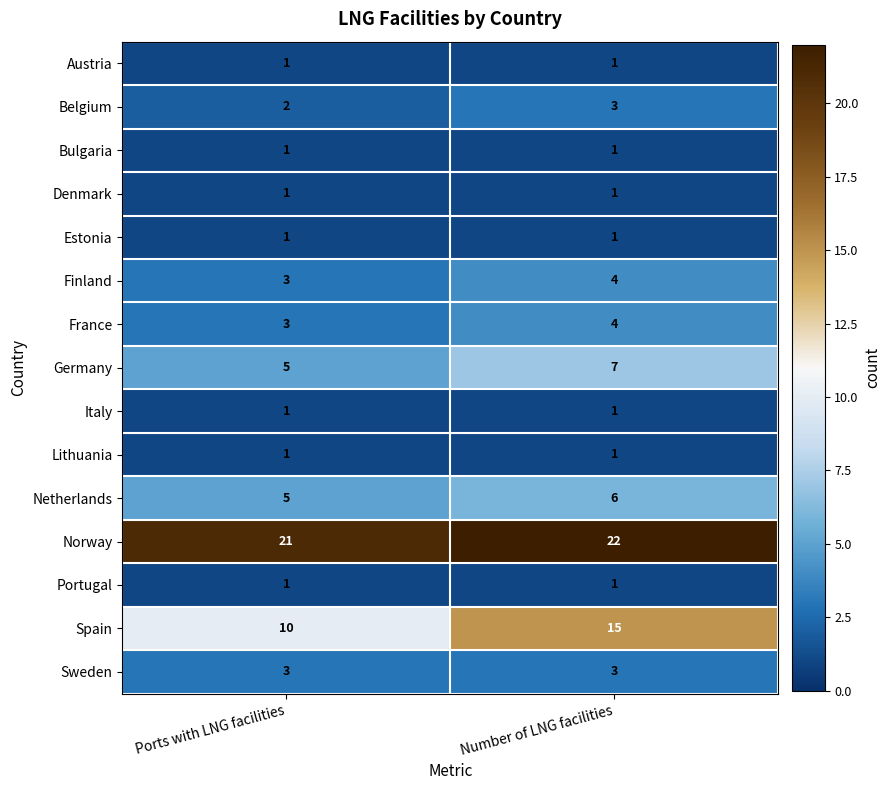

Which label corresponds to the largest value in the chart?

Number of LNG facilities